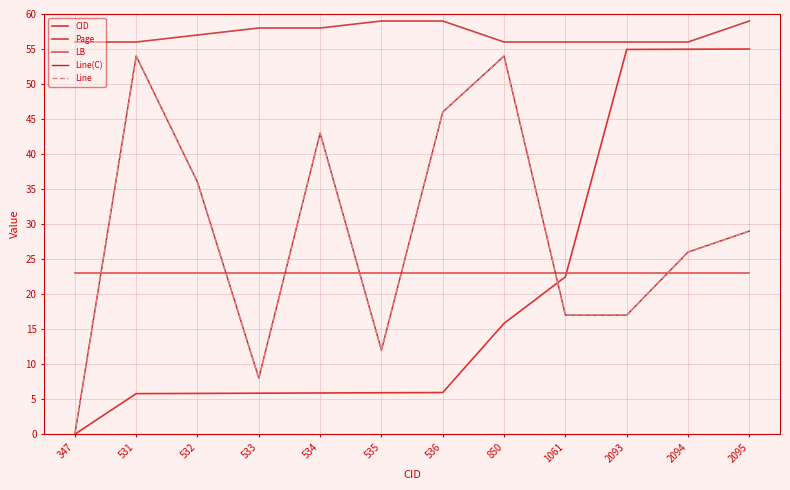

Between 533 and 850, which is larger?

850